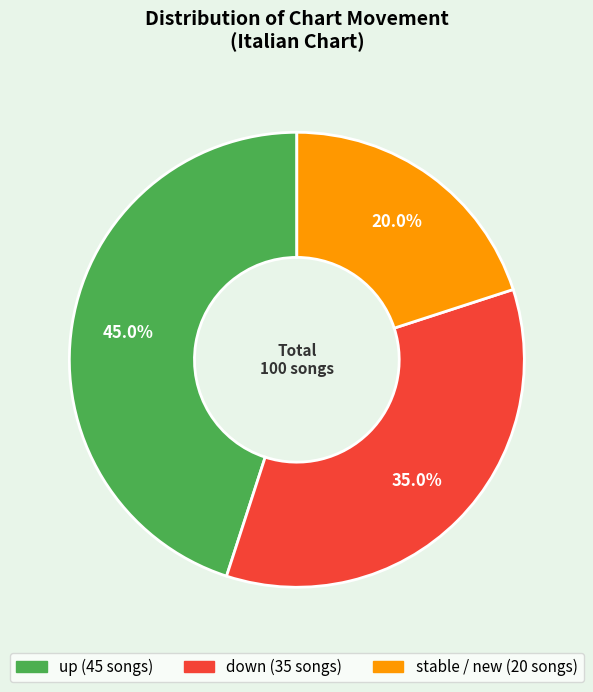

Does any single category account for the majority?

No